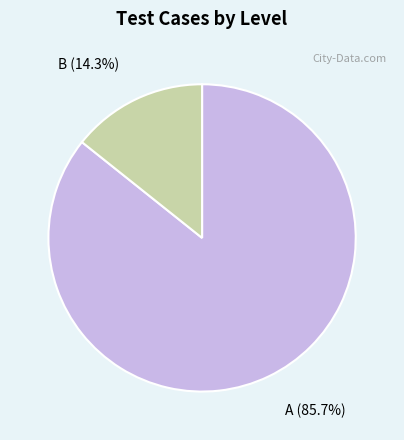

What is the ratio of the value at A to the value at B?

6.0